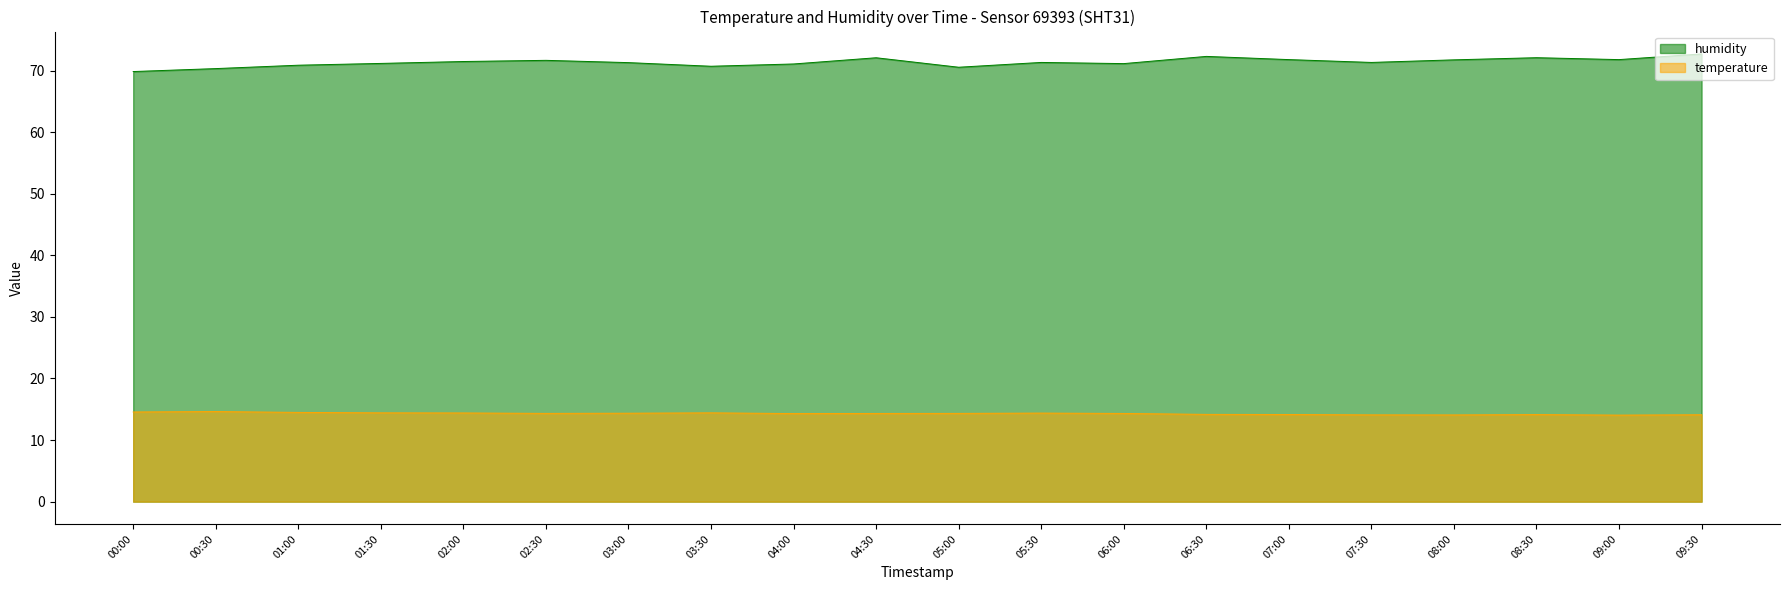

How many values in the humidity series exceed 71?

15